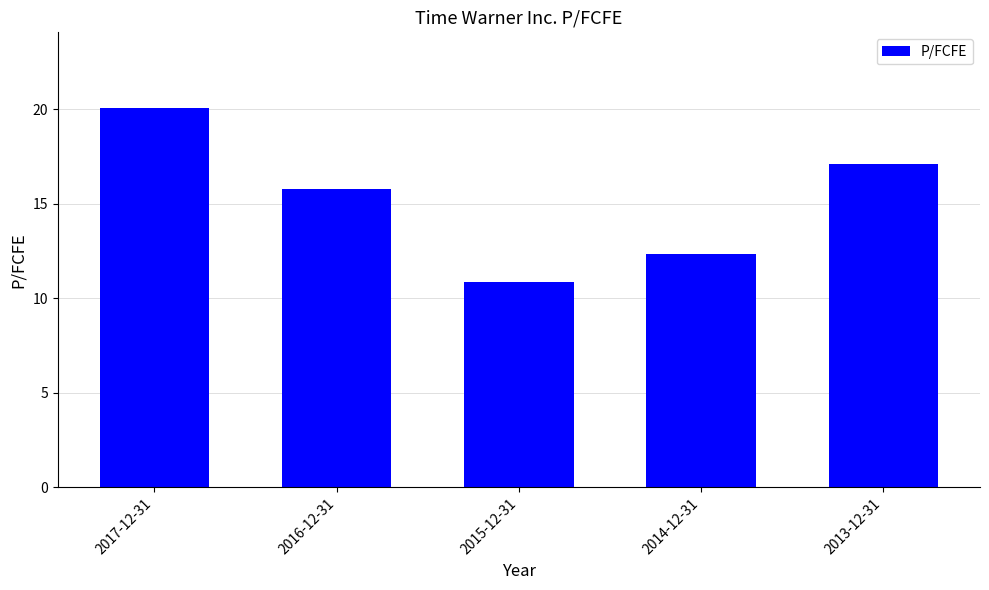

What is the change in value from 2017-12-31 to 2016-12-31?

-4.3